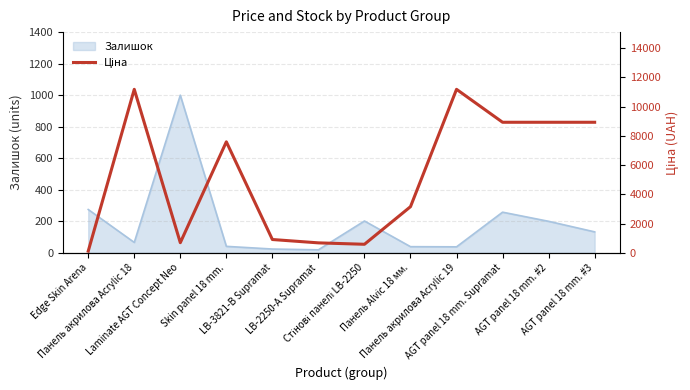

Where is the first local maximum?

Панель акрилова Acrylic 18